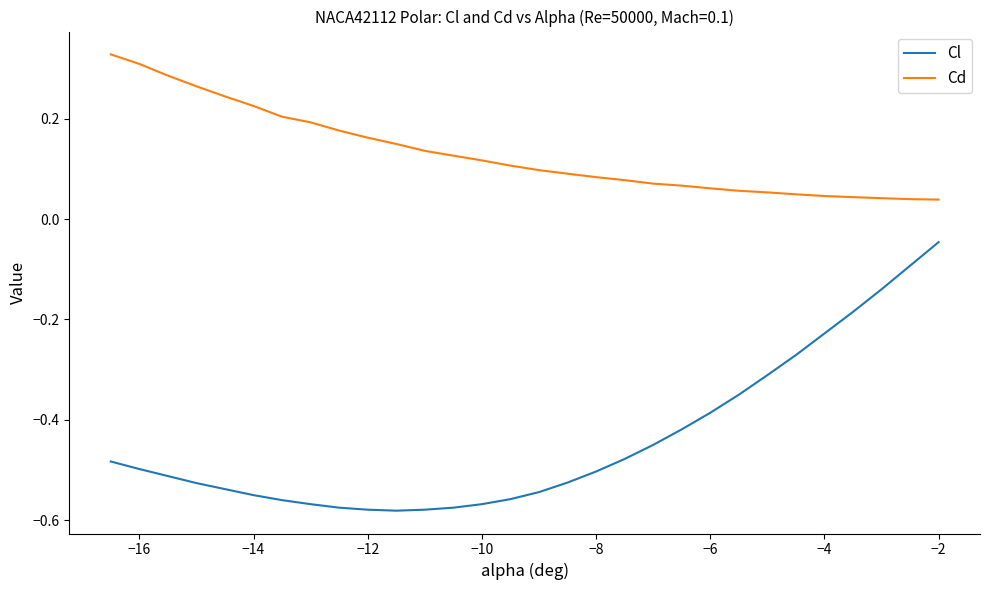

What is the difference between the maximum and minimum values in the Cl series?

0.5